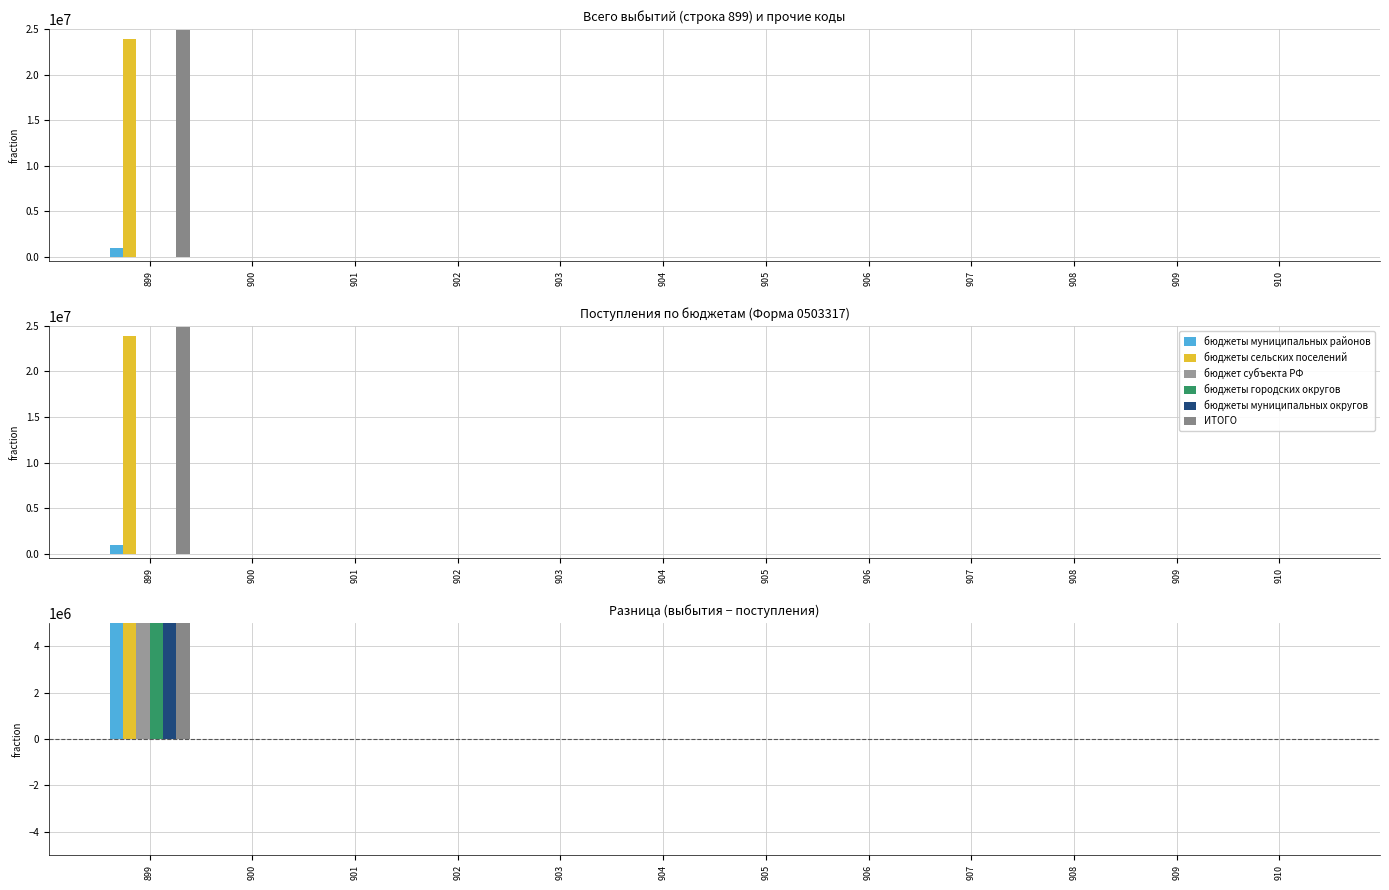

How many bars are there in total?

72